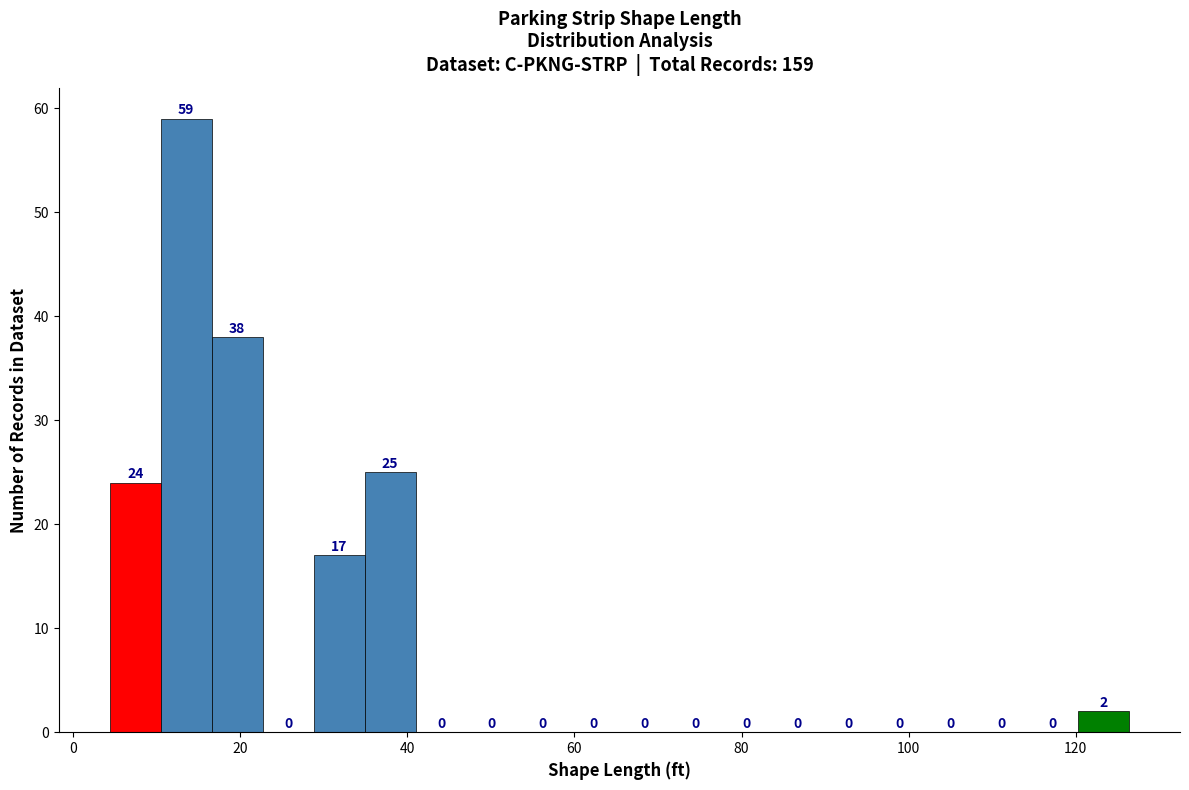

Read against the x-axis, roughly where is the centre of the tallest bar?

14